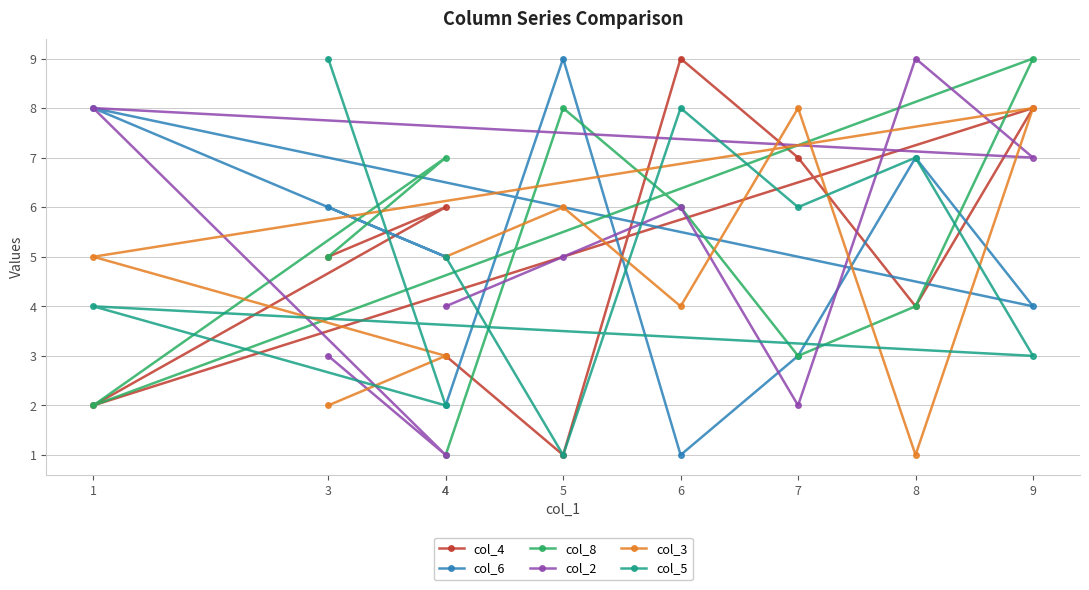

Where is col_8 nearest to the value 5?

3